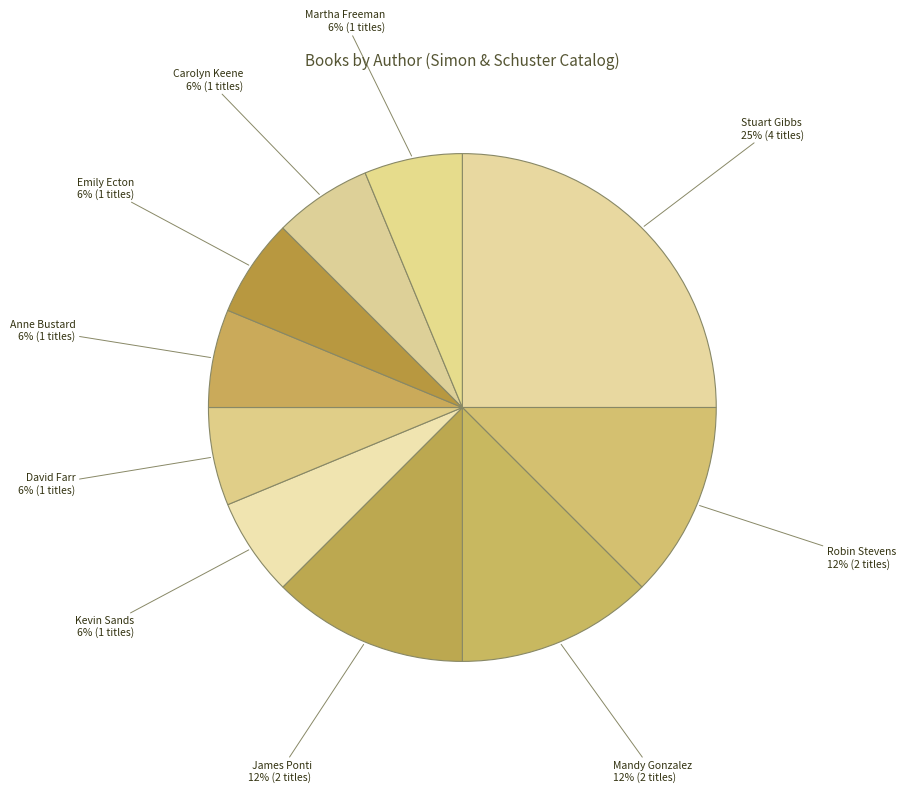

Which category has the biggest portion of the pie?

Stuart Gibbs